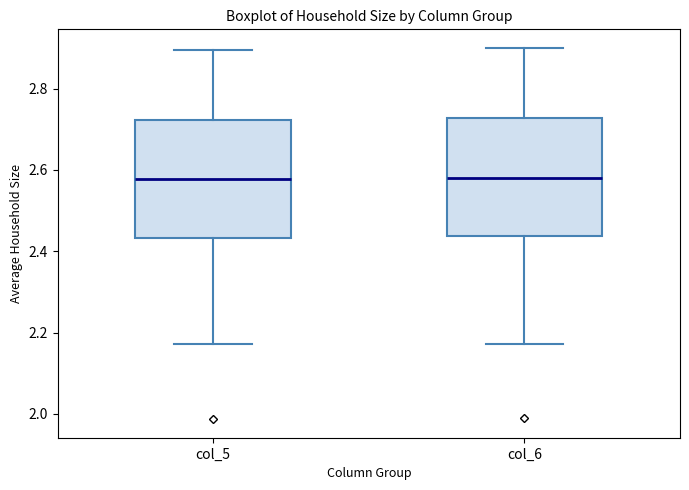

Reading left to right, transcribe this box plot: for each box, give where its median line is, the range the box spans, and where its two whiskers end, as read against the y-axis. The values are not printed on the chart, so give them approximately, as read against the axis.

col_5: median 2.58, box 2.44 to 2.72, whiskers 2.18 to 2.90
col_6: median 2.58, box 2.44 to 2.72, whiskers 2.18 to 2.90